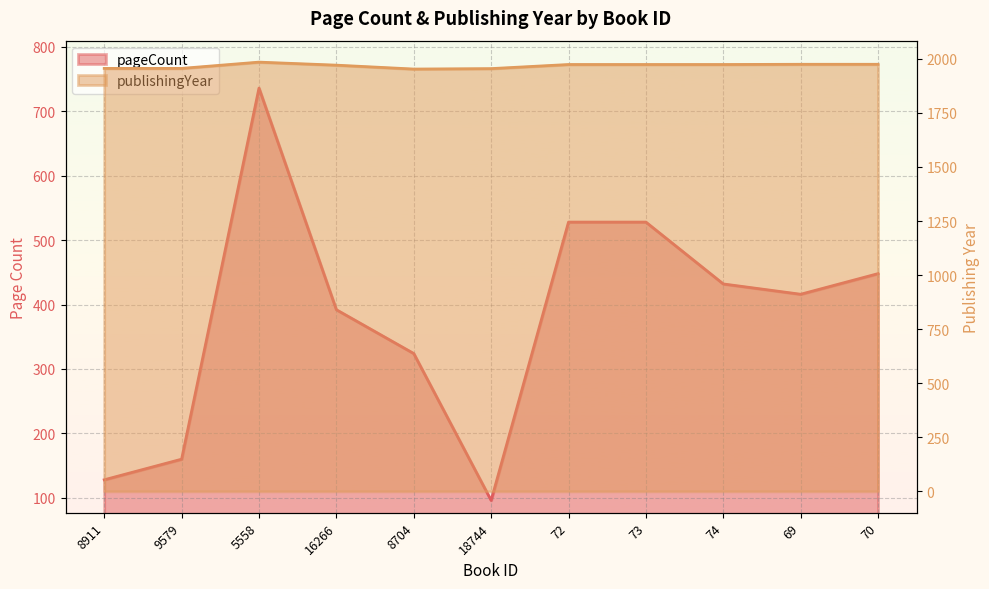

How many values in the publishingYear series are below 1974?

5